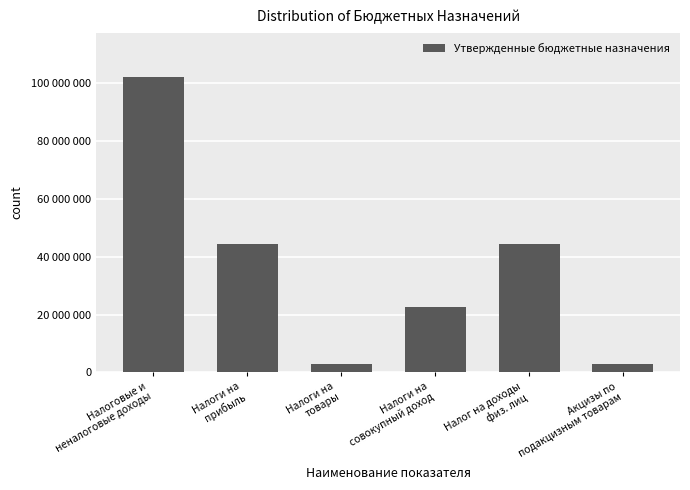

Reading left to right, list all the values displayed in this chart.

102237910	44327560	2843700	22755930	44327560	2843700